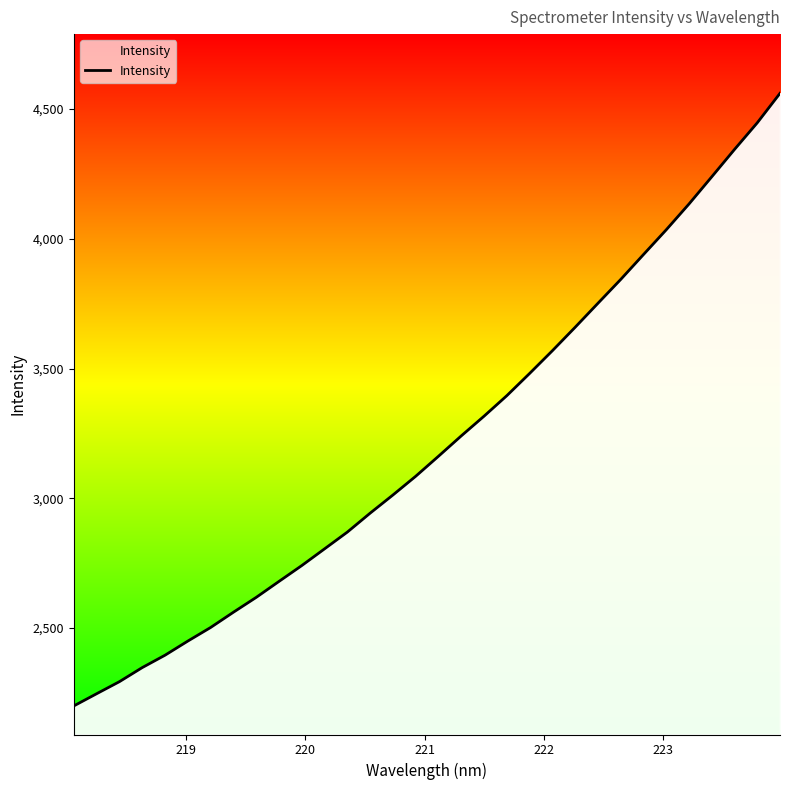

What is the difference between the maximum and minimum values?

2359.9